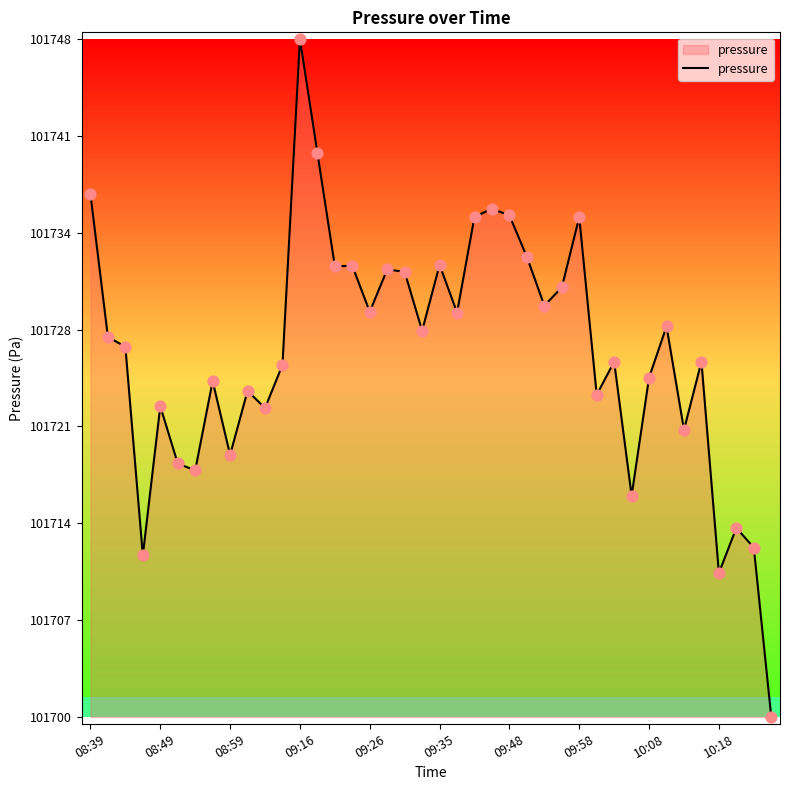

What is the difference between the maximum and minimum values?

47.9